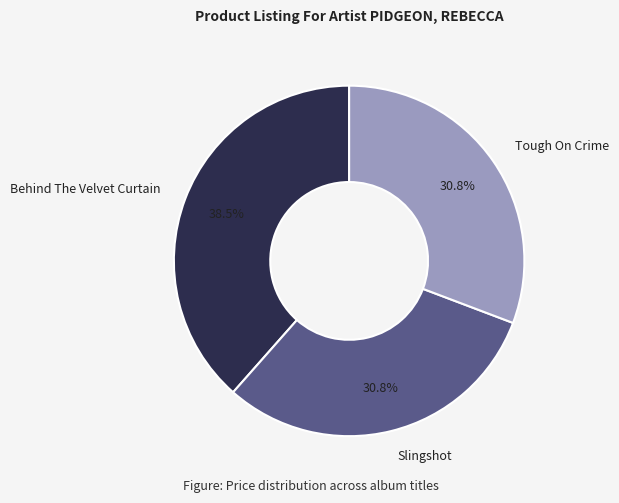

Which has a higher value, Behind The Velvet Curtain or Tough On Crime?

Behind The Velvet Curtain